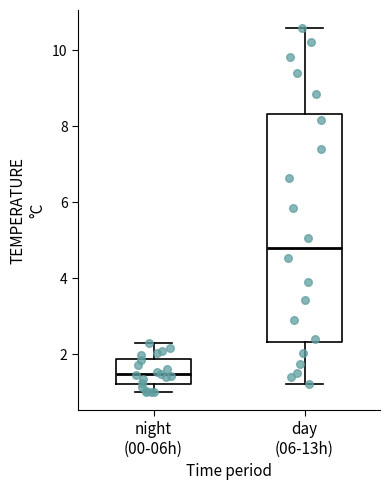

Reading left to right, transcribe this box plot: for each box, give where its median line is, the range the box spans, and where its two whiskers end, as read against the y-axis. The values are not printed on the chart, so give them approximately, as read against the axis.

night (00-06h): median 1.4, box 1.2 to 1.8, whiskers 1.0 to 2.4
day (06-13h): median 4.8, box 2.4 to 8.4, whiskers 1.2 to 10.6